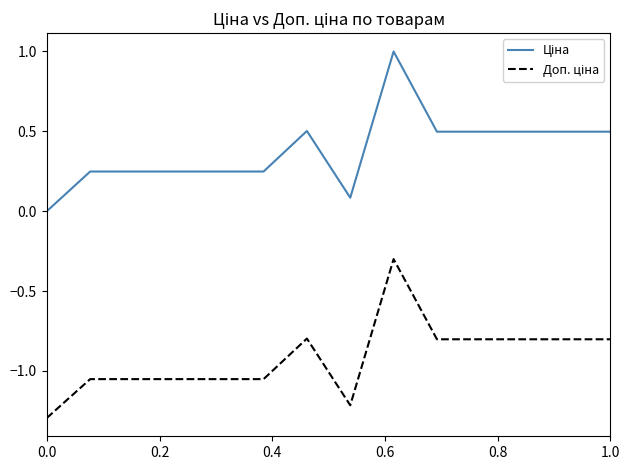

What is the greatest value displayed?

1.0